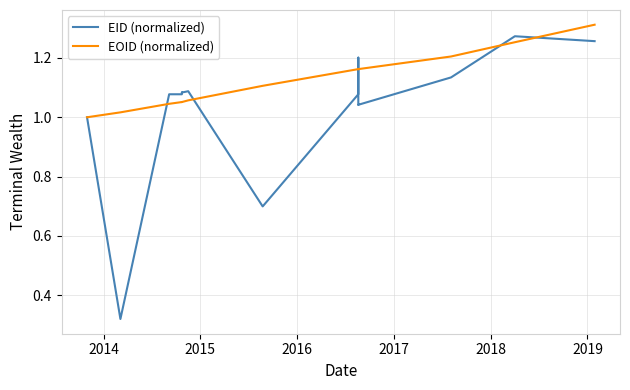

Is the value of EID (normalized) at 2018 greater than the value of EOID (normalized) at 16?

No